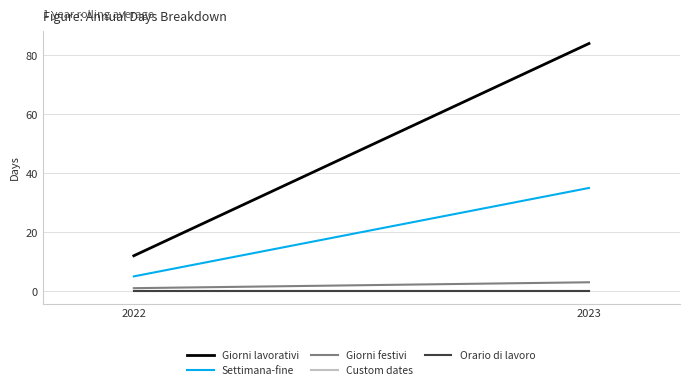

Where is Giorni festivi nearest to the value 2?

2022